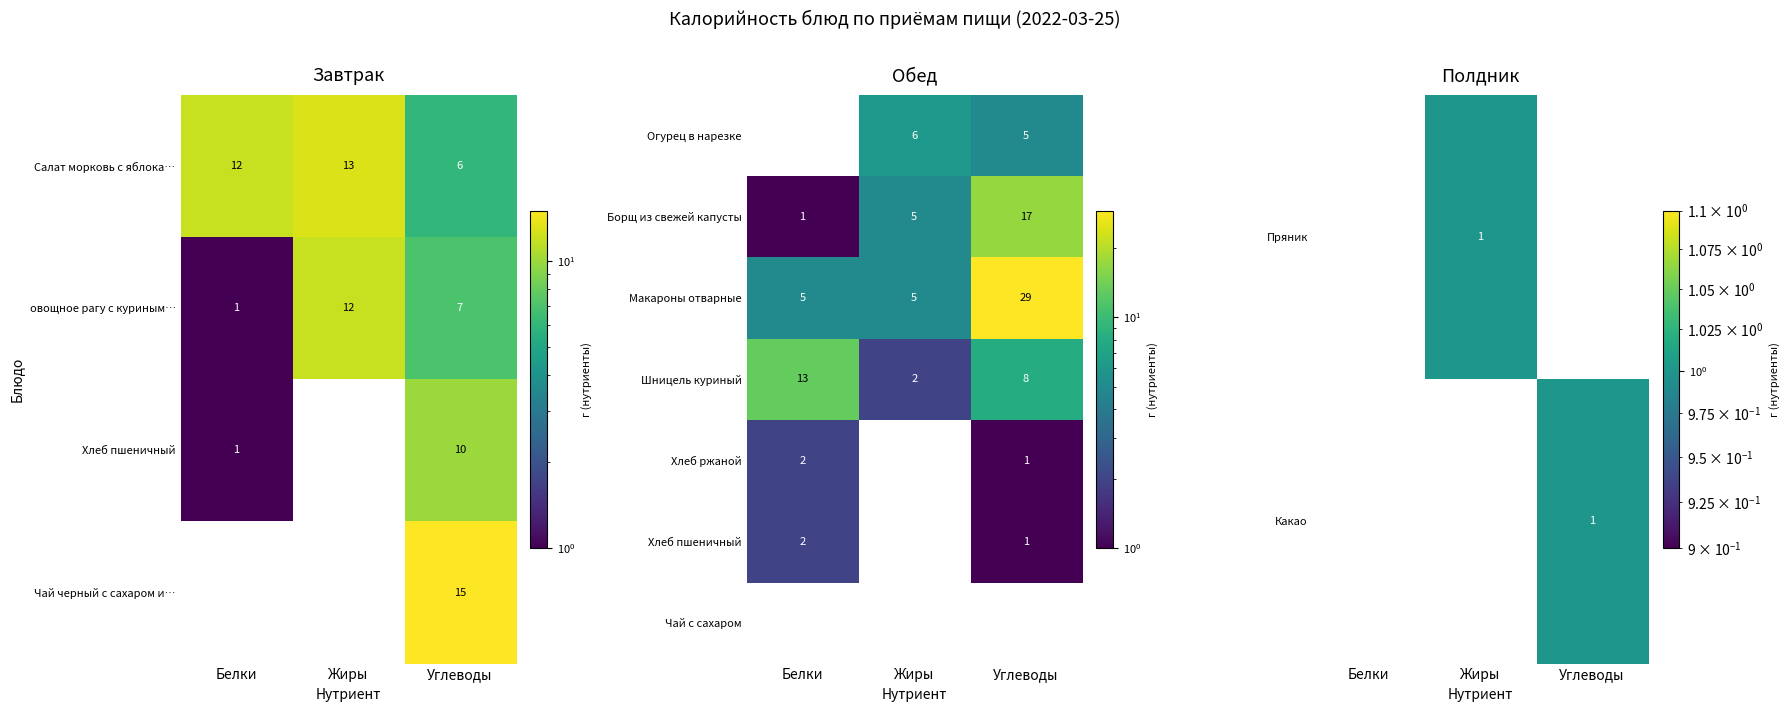

What is the difference between the maximum and minimum values in the Какао series?

1